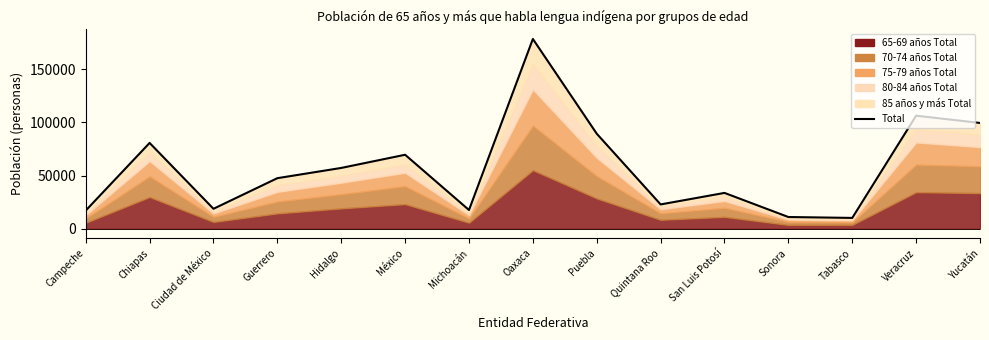

Reading left to right, extract all data points from this chart.

Campeche=17101	Chiapas=80605	Ciudad de México=18759	Guerrero=47508	Hidalgo=57122	México=69498	Michoacán=17611	Oaxaca=178239	Puebla=89270	Quintana Roo=22854	San Luis Potosí=33673	Sonora=11036	Tabasco=10191	Veracruz=106204	Yucatán=99362